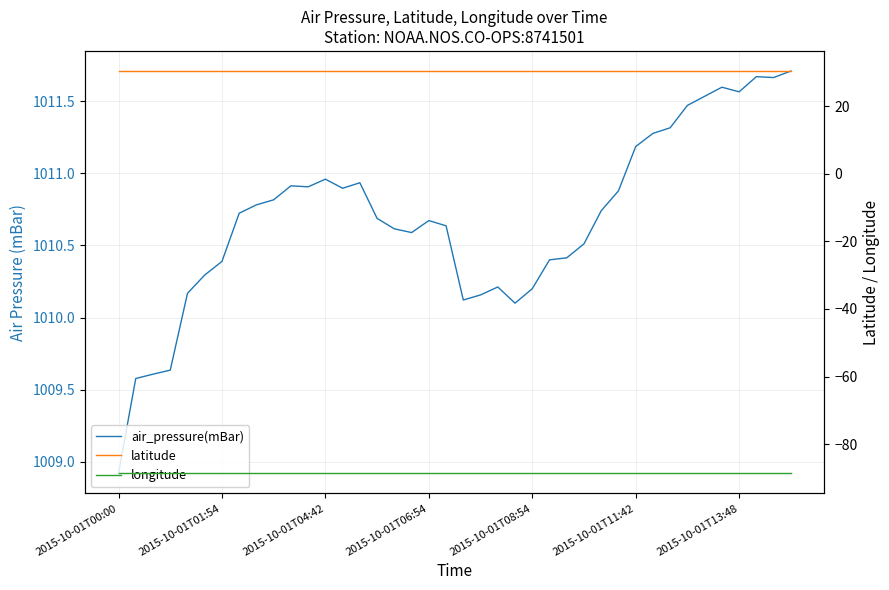

True or false: longitude and air_pressure(mBar) intersect in this chart.

False